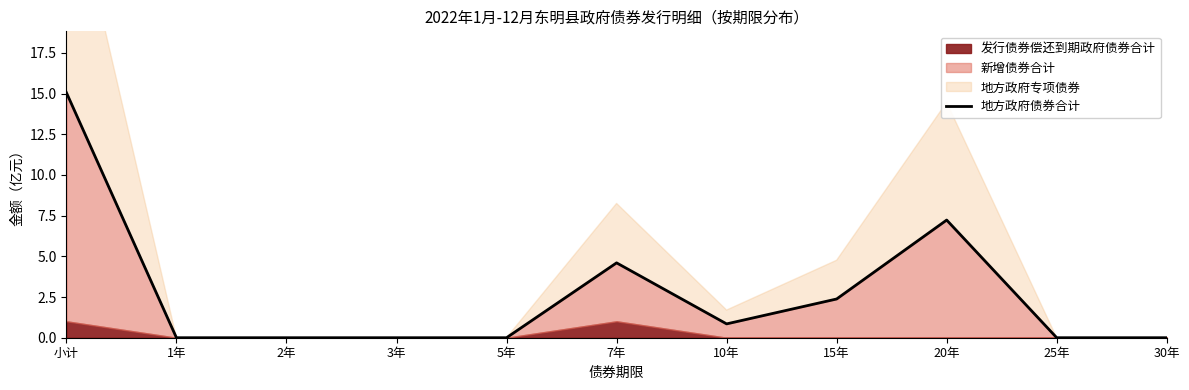

Between 5年 and 3年, which is larger?

5年